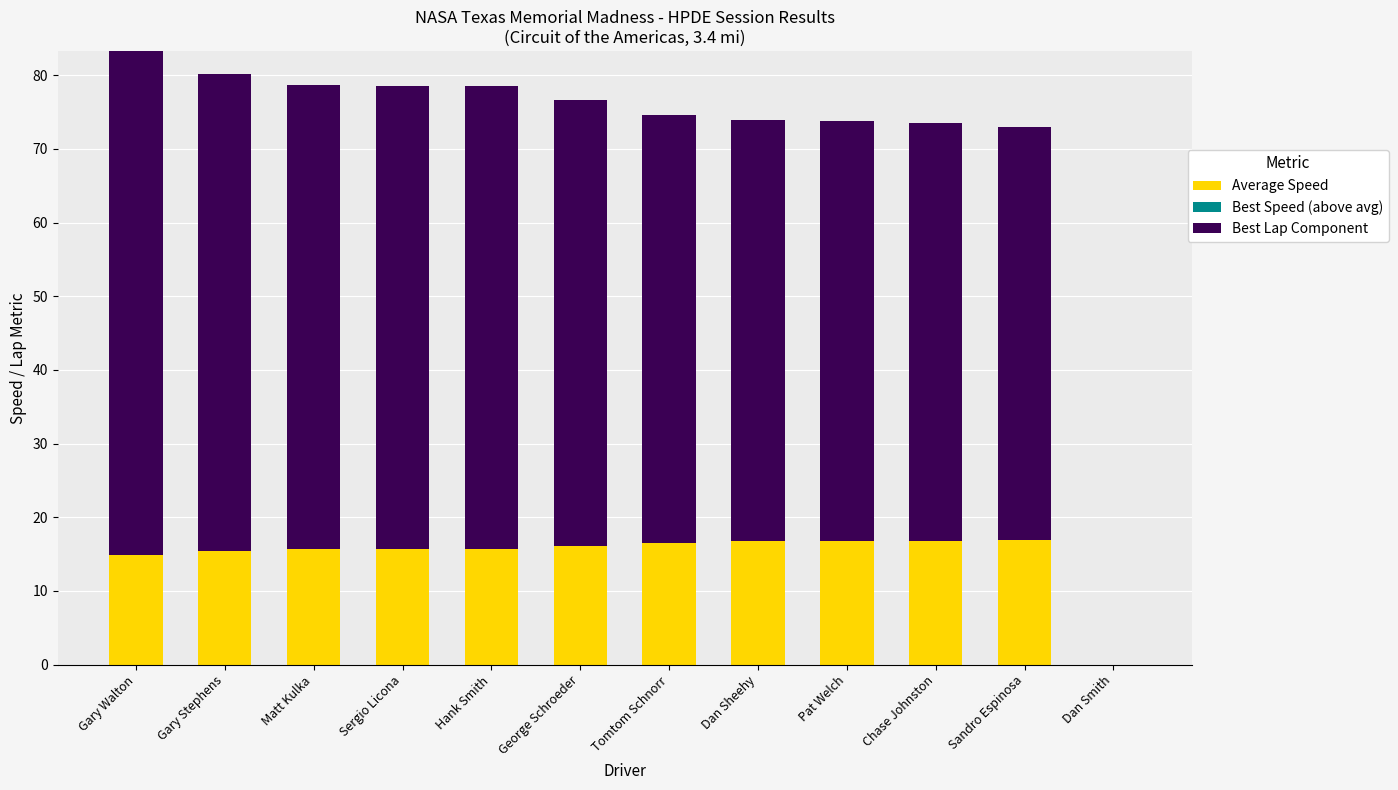

What position from the right is Pat Welch?

4